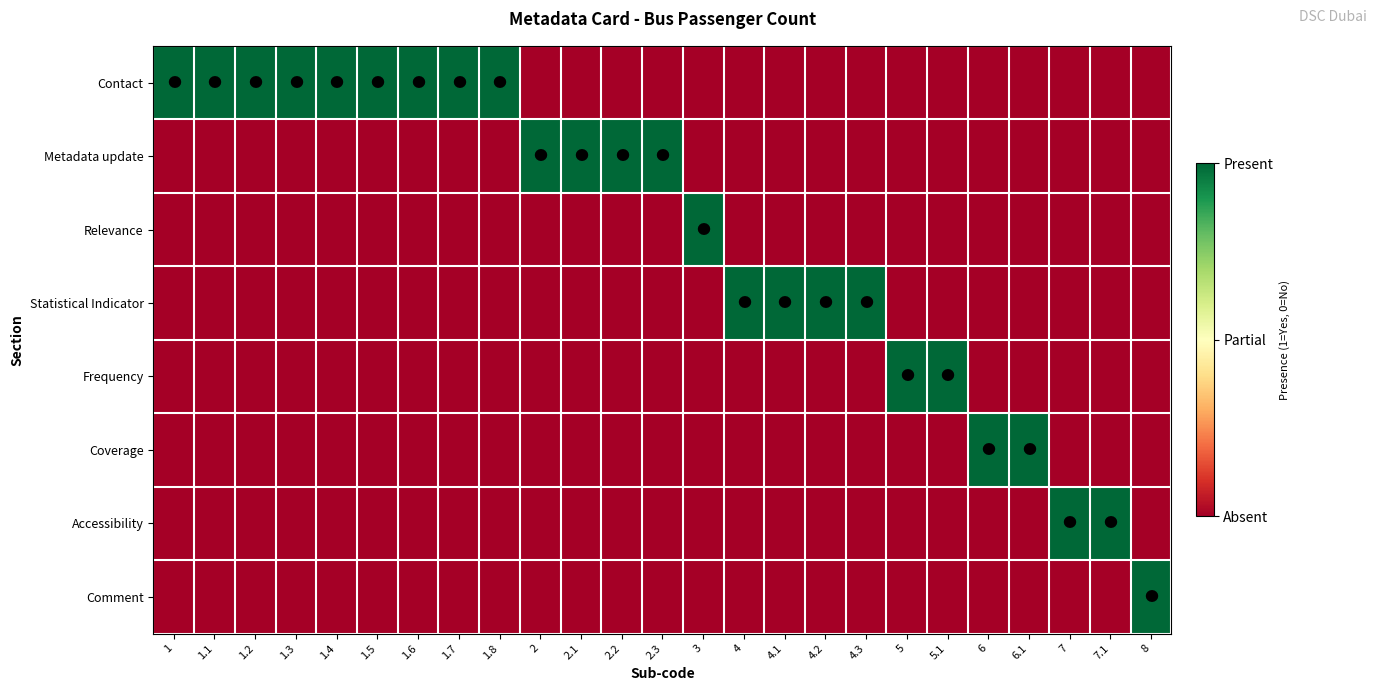

At which category is the sum across all series the highest?

1